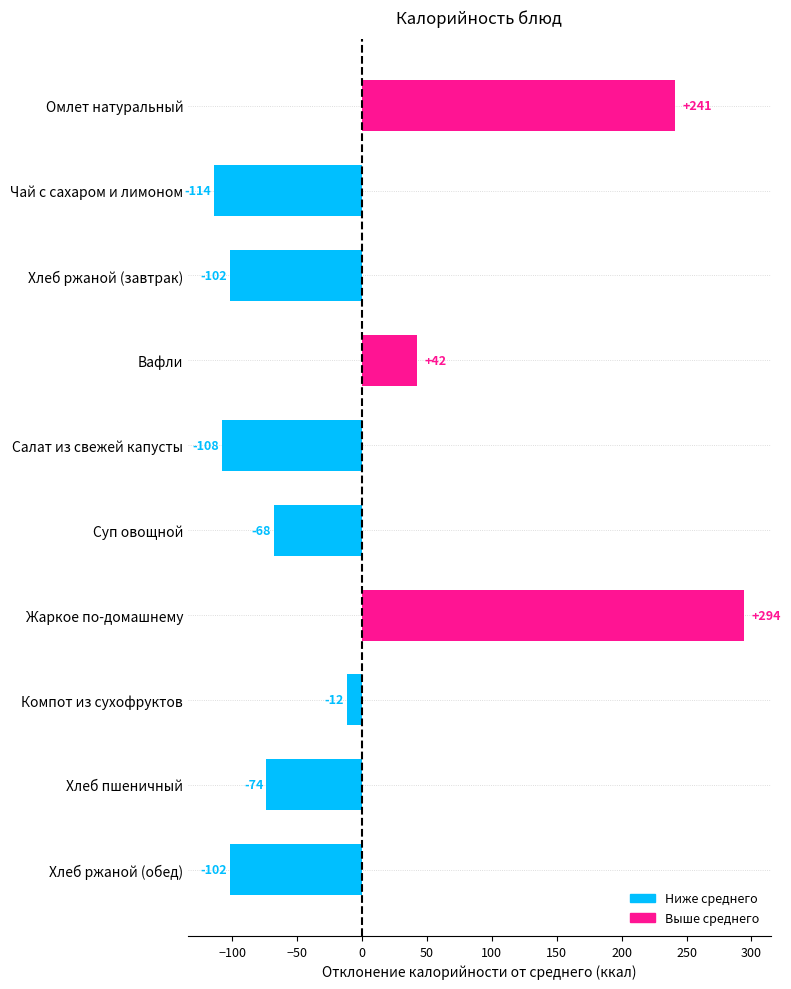

What is the difference between the second highest and second lowest values?

349.0